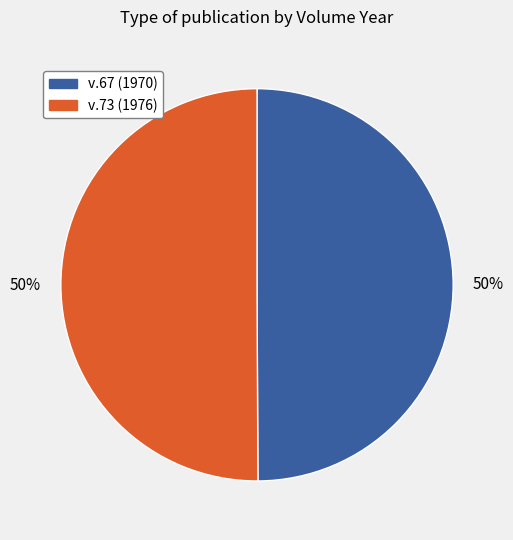

What percentage is the v.67 (1970) slice, to the nearest percent?

50%